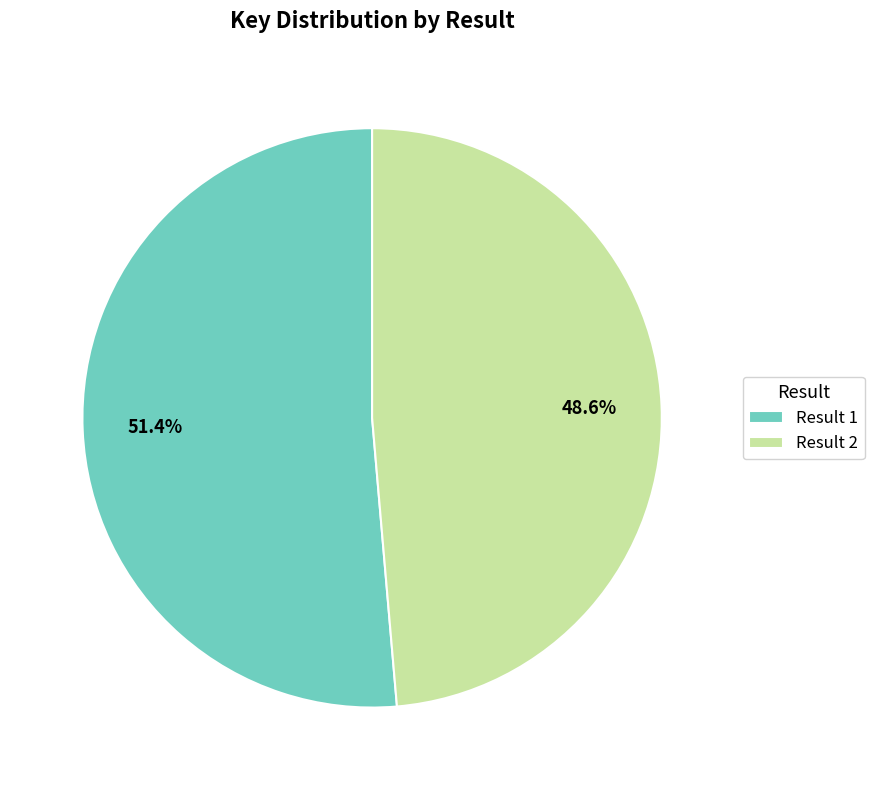

Which slice represents more than half of the pie?

Result 1